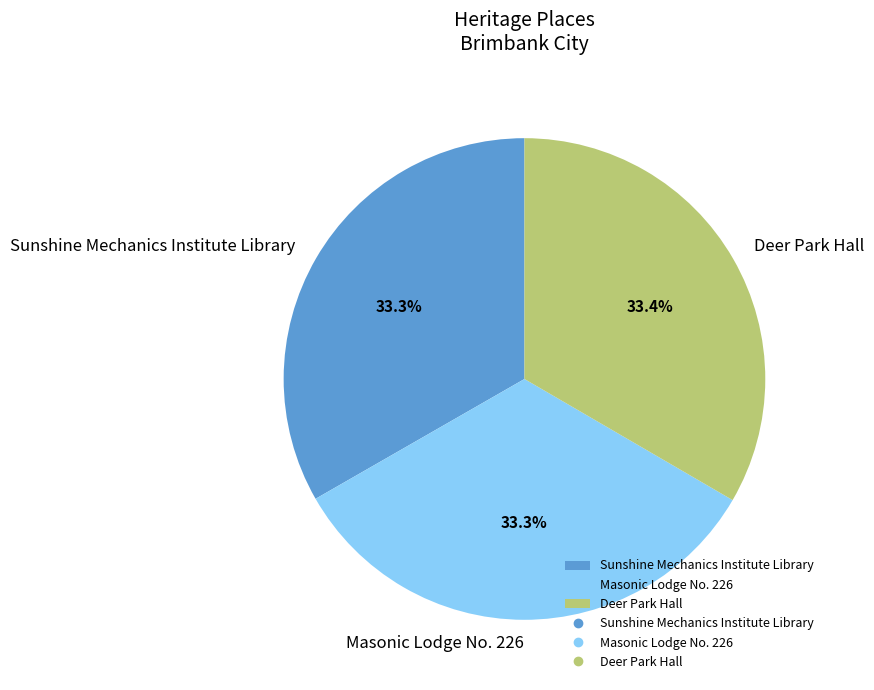

What is the total percentage of Masonic Lodge No. 226 and Deer Park Hall?

66.7%